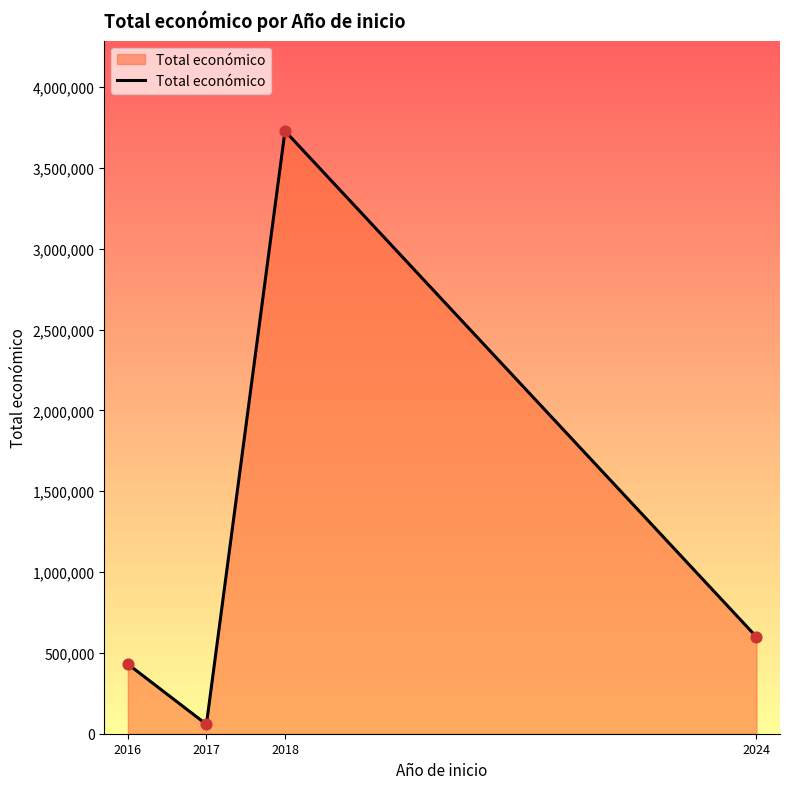

What is the change in value from 2017 to 2018?

+3670998